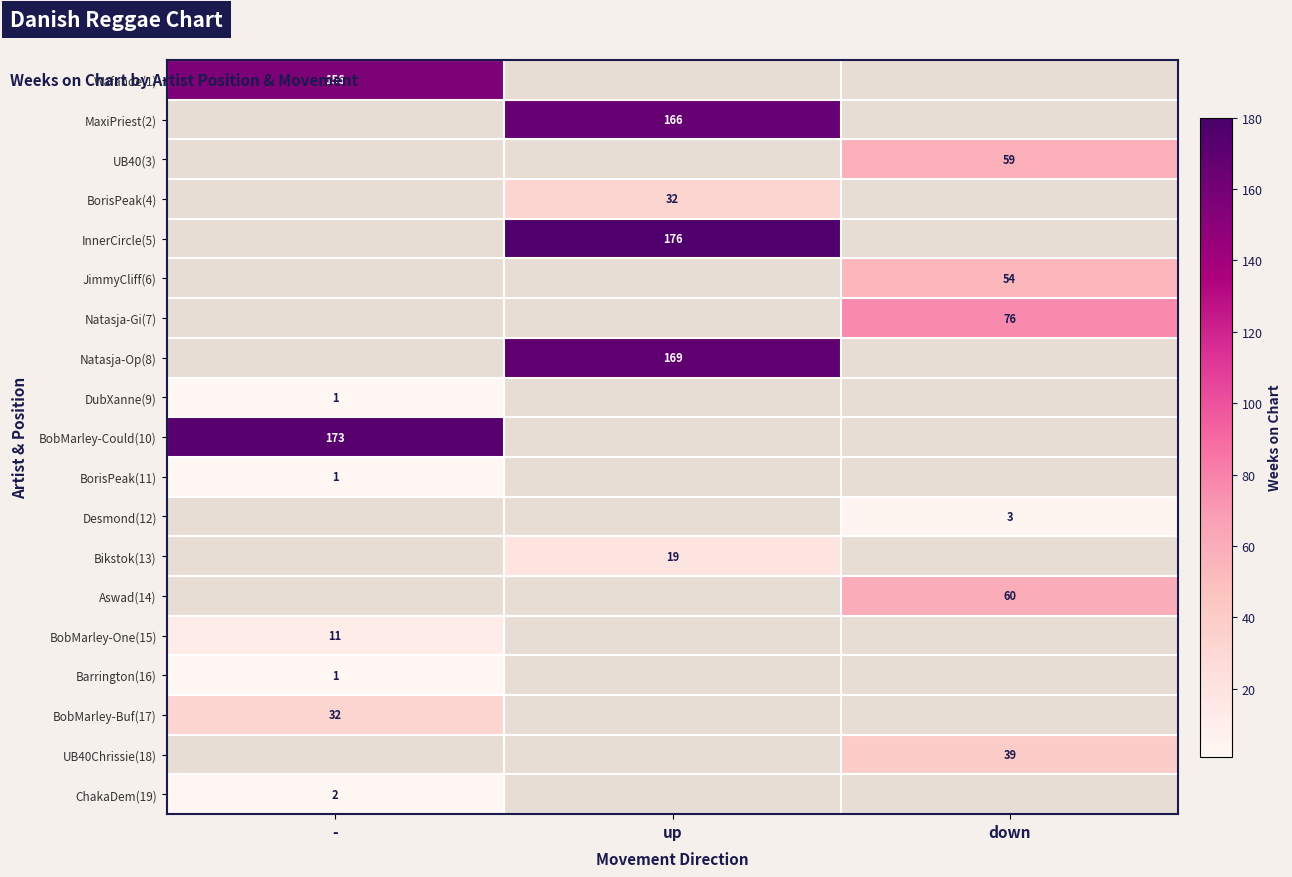

Between down and up, which is larger?

up